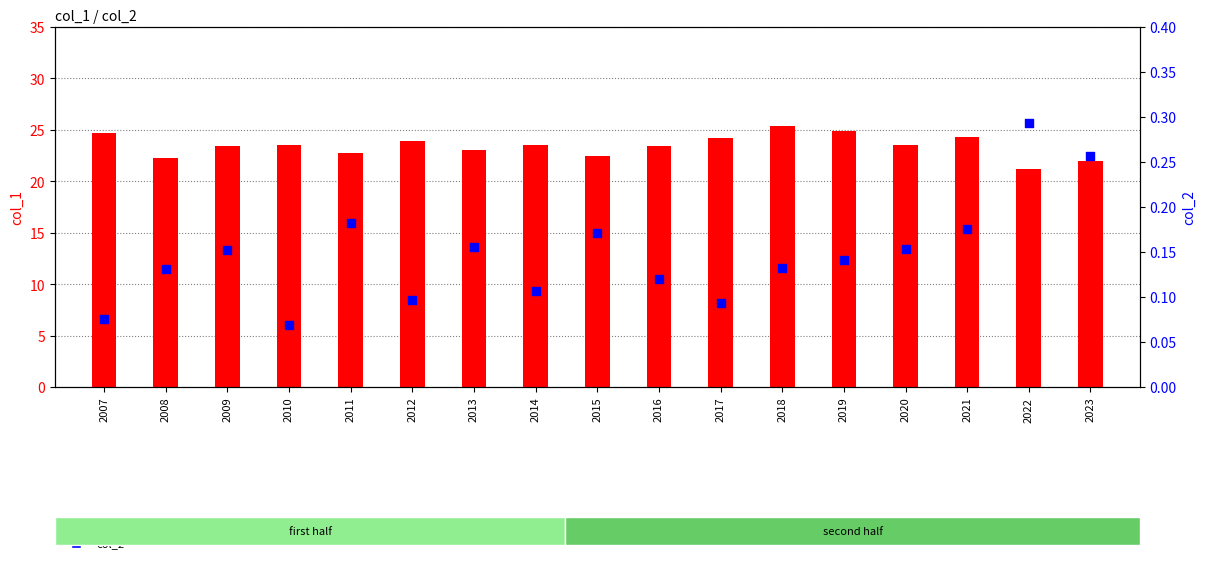

Which series reaches the minimum Y coordinate?

col_2